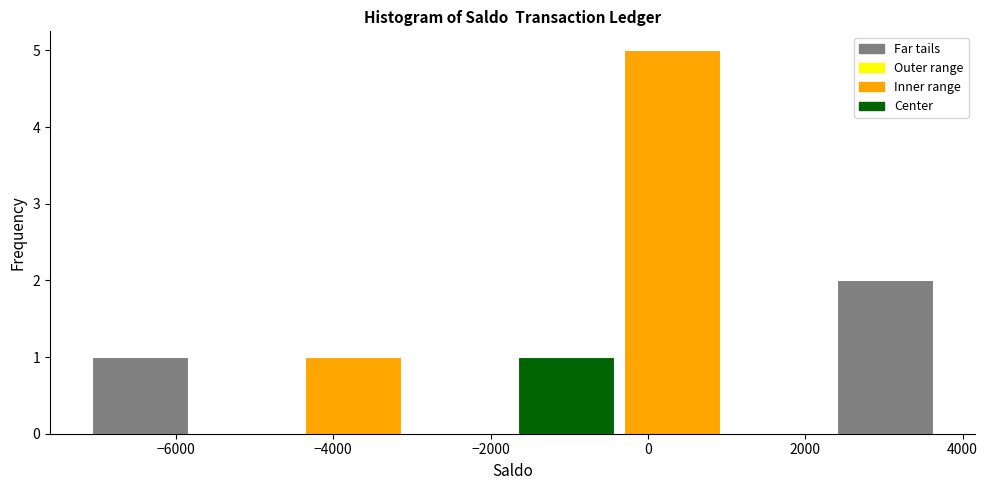

What is the height of the bar covering 2400 to 3600 on the x-axis? Neither the bar edges nor the heights are printed on the chart, so give them approximately, as read against the axes.

2